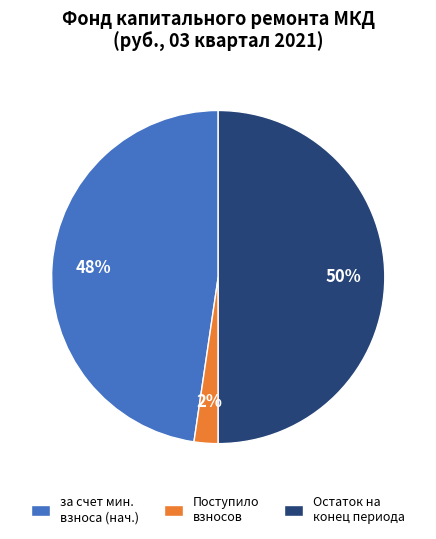

Count the number of slices in the pie.

3